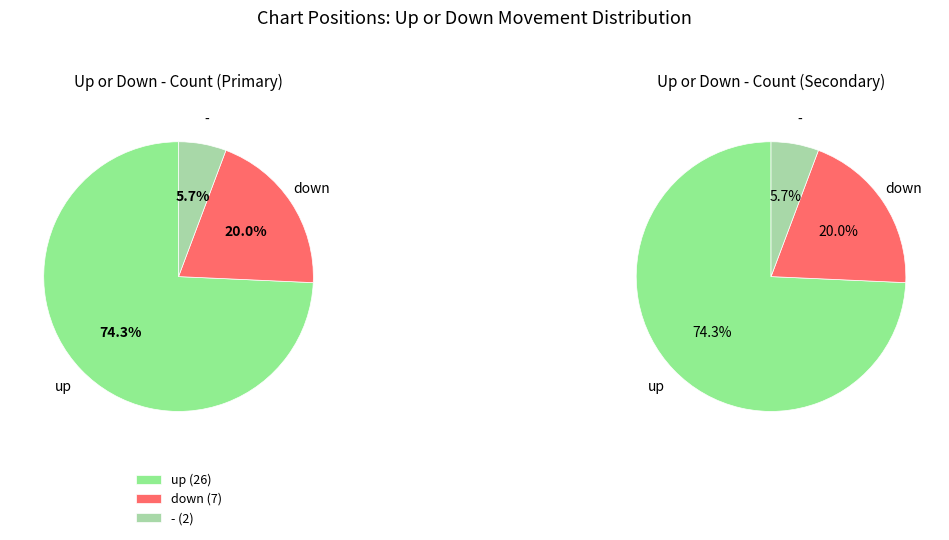

What percentage is the - slice, to the nearest percent?

6%